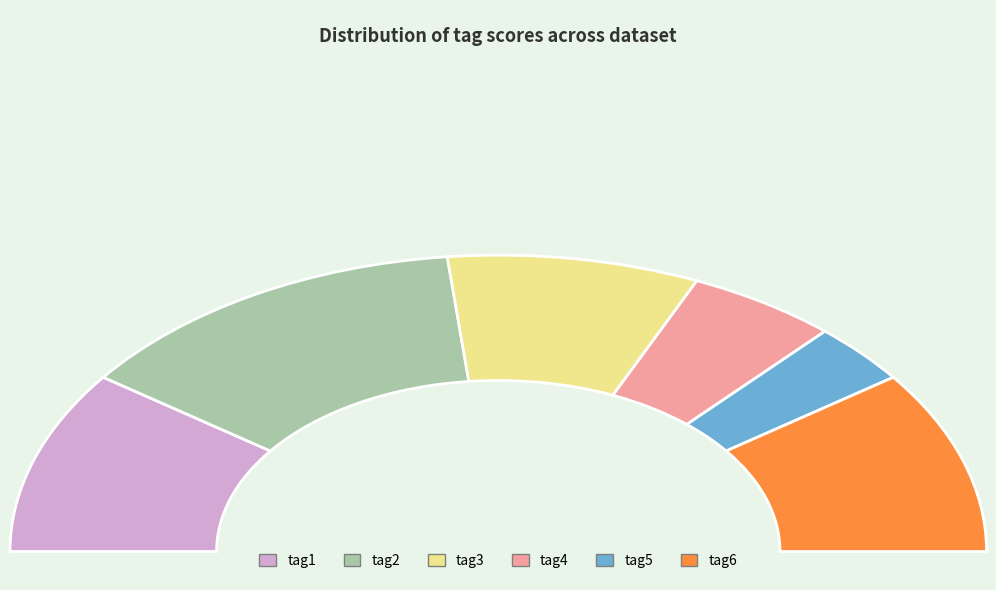

Between tag2 and tag5, which is larger?

tag2